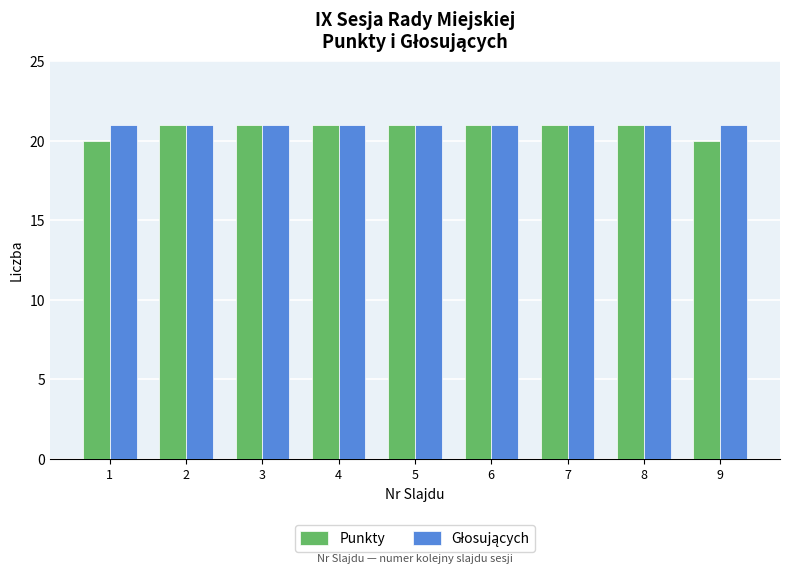

What is the total value across all series at 3?

42